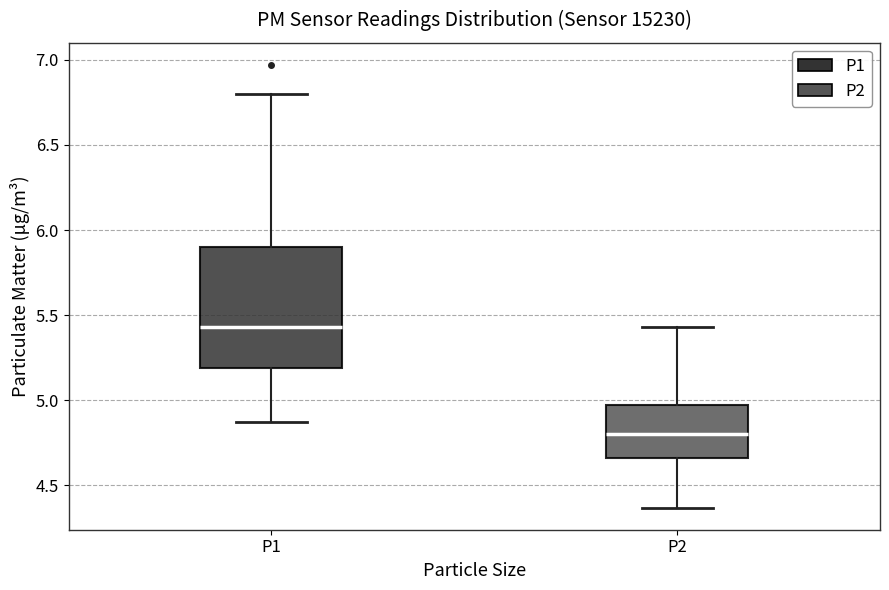

Reading left to right, transcribe this box plot: for each box, give where its median line is, the range the box spans, and where its two whiskers end, as read against the y-axis. The values are not printed on the chart, so give them approximately, as read against the axis.

P1: median 5.45, box 5.20 to 5.90, whiskers 4.85 to 6.80
P2: median 4.80, box 4.65 to 4.95, whiskers 4.35 to 5.45